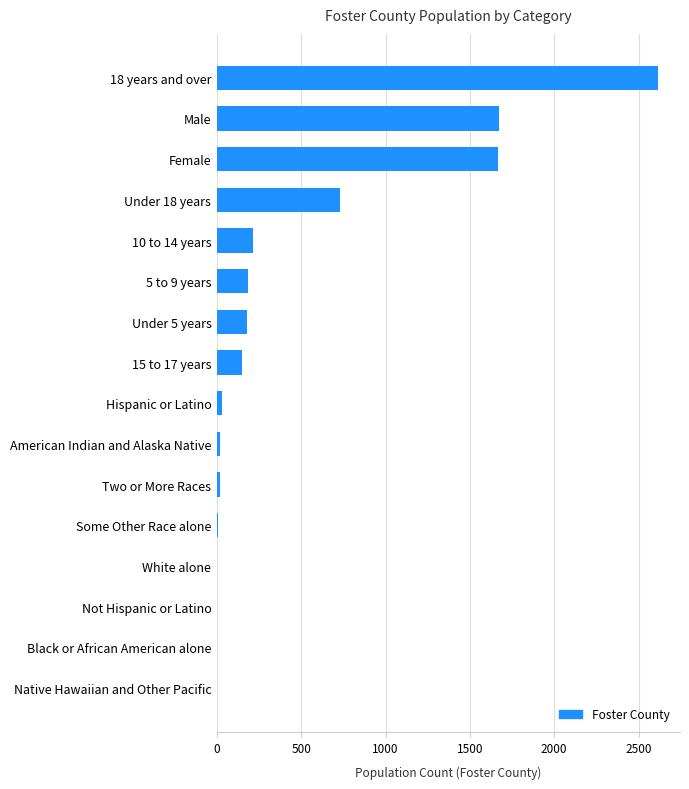

What is the maximum value shown in the chart?

2615